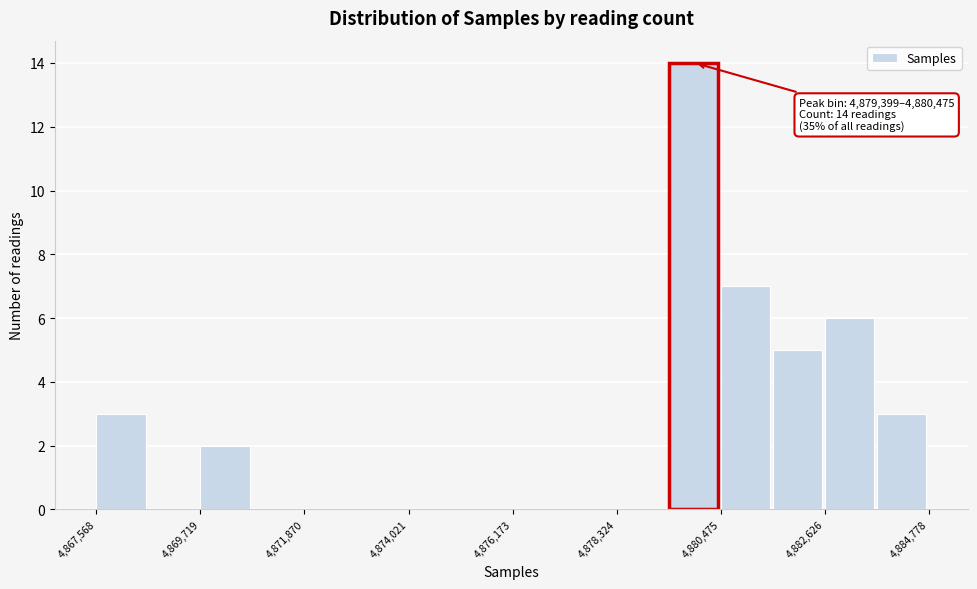

Around what value on the x-axis is the tallest bar? Give the approximate position of its centre, as read against the axis.

4880000